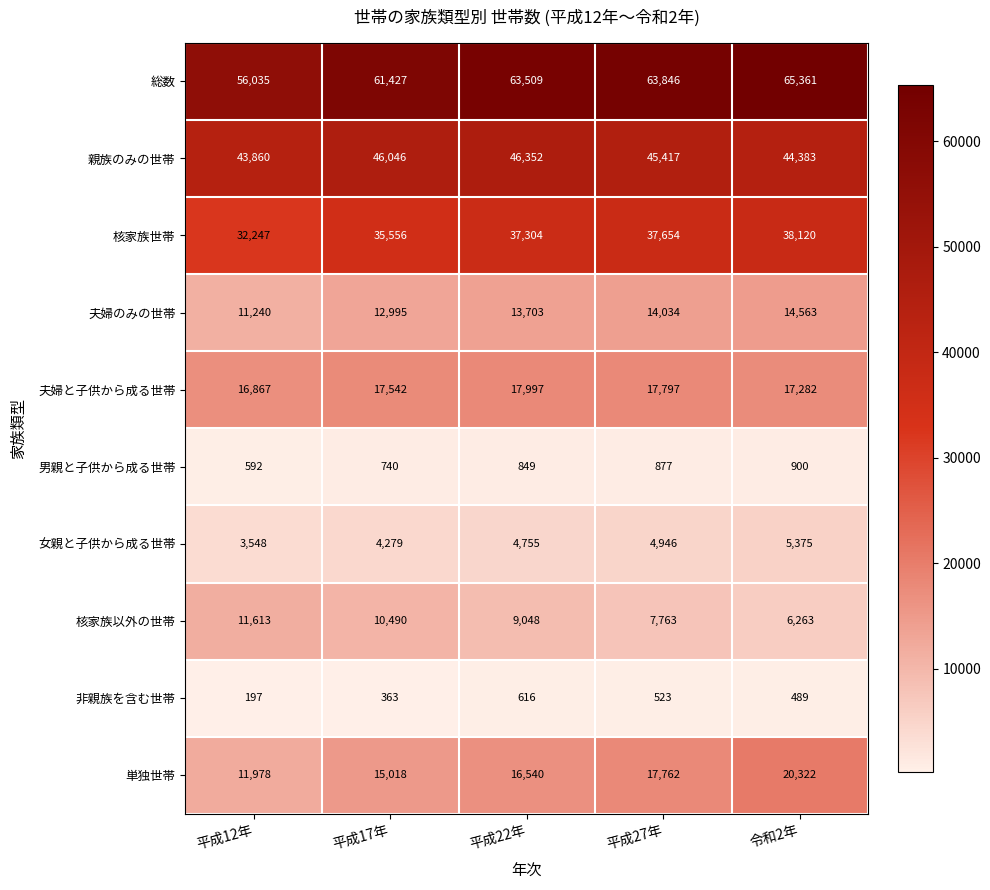

How many values in the 親族のみの世帯 series exceed 45417?

2